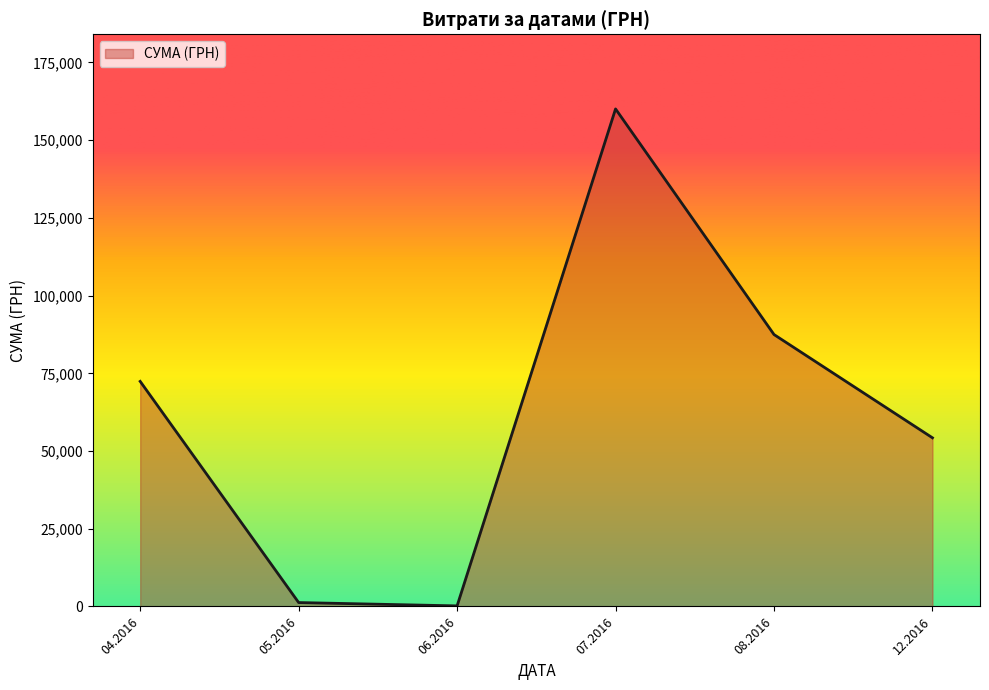

What is the maximum value shown in the chart?

160061.5